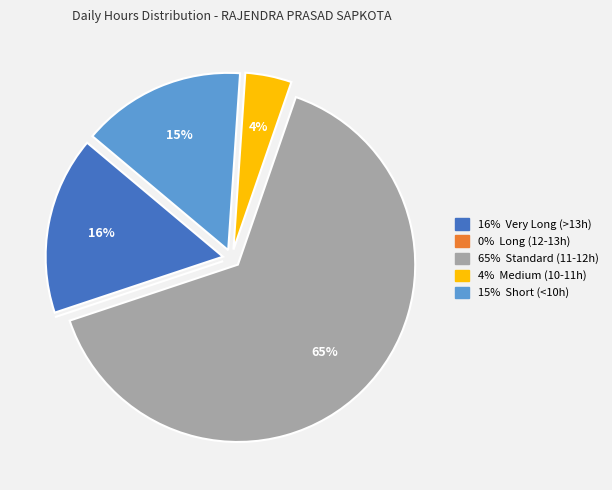

To the nearest percent, what is the difference between the largest and smallest slice percentages?

65%